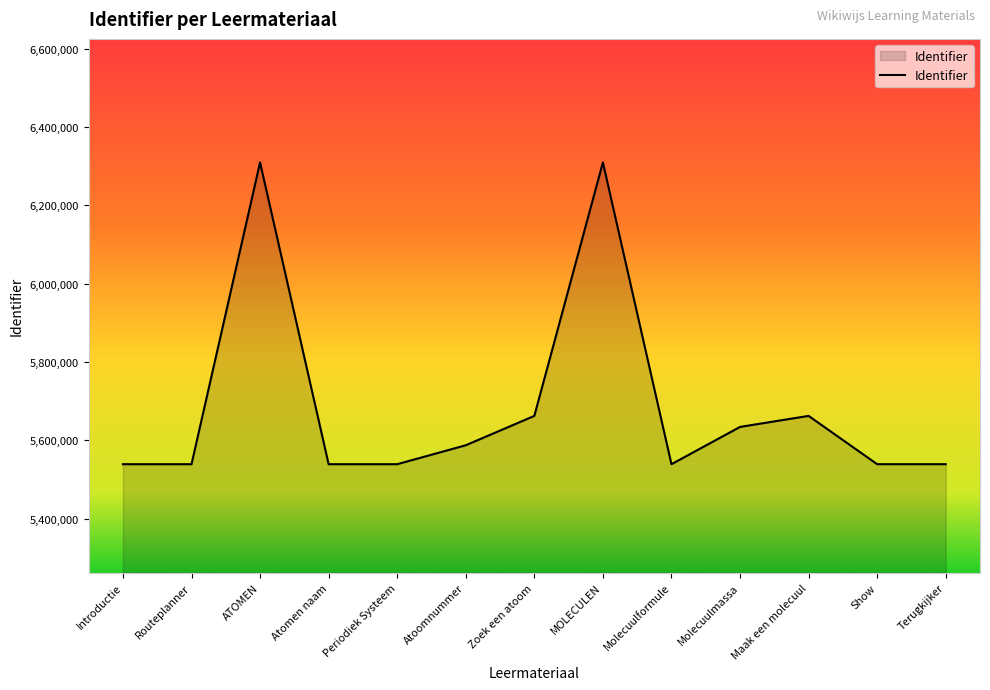

Approximately how many times larger is the value at Molecuulformule compared to Zoek een atoom?

1.0